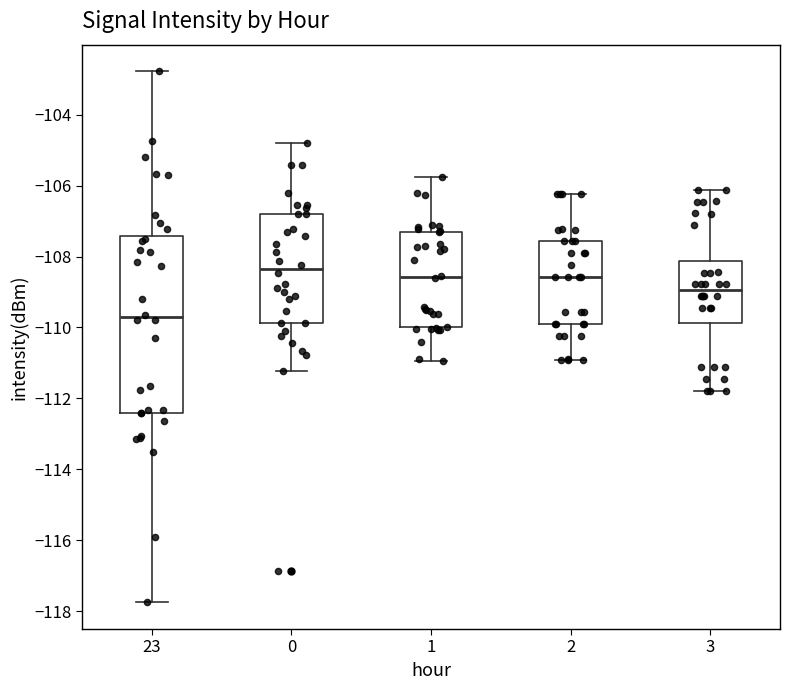

Reading left to right, read every box against the y-axis: the position of its median line, the range the box covers, and the ends of its whiskers. The values are not printed on the chart, so give them approximately, as read against the axis.

23: median -109.8, box -112.4 to -107.4, whiskers -117.8 to -102.8
0: median -108.4, box -109.8 to -106.8, whiskers -111.2 to -104.8
1: median -108.6, box -110.0 to -107.2, whiskers -111.0 to -105.8
2: median -108.6, box -110.0 to -107.6, whiskers -111.0 to -106.2
3: median -109.0, box -109.8 to -108.2, whiskers -111.8 to -106.2